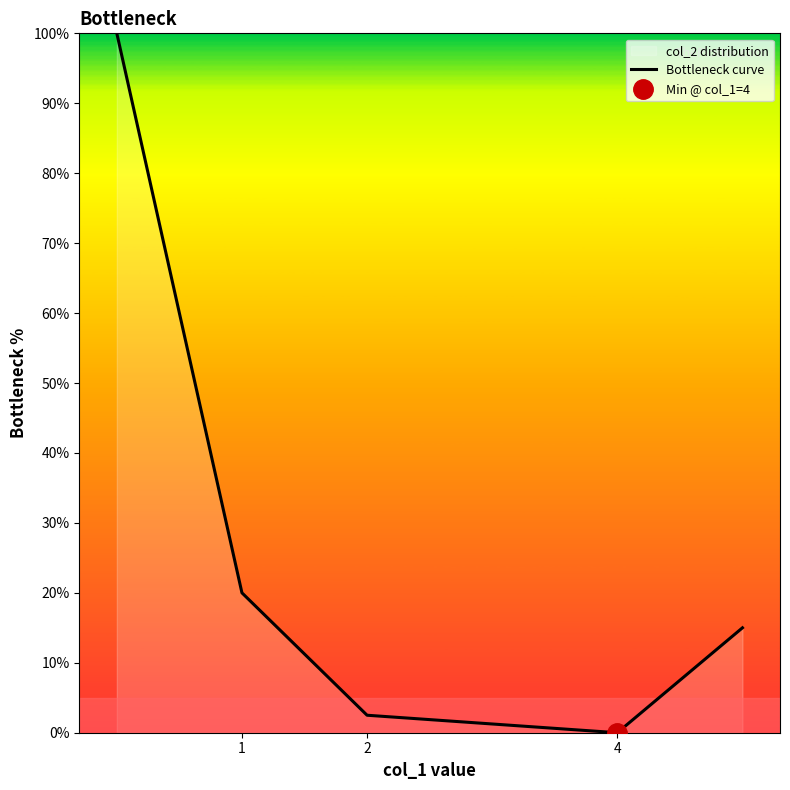

The value of Bottleneck curve at 2 is 2.5. True or false?

True